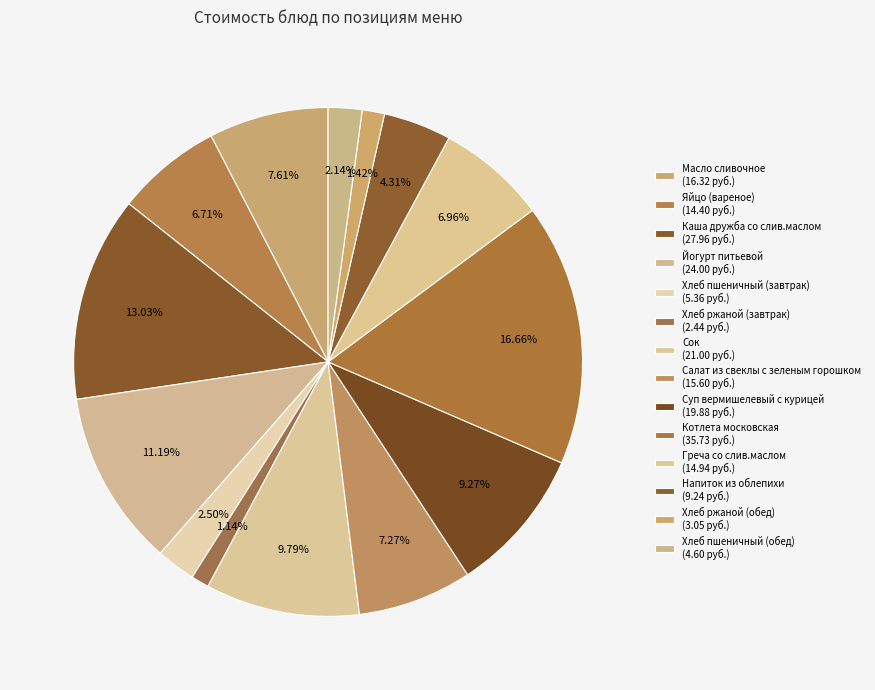

To the nearest percent, what is the difference between the Хлеб ржаной (обед) and Хлеб пшеничный (обед) slice percentages?

1%